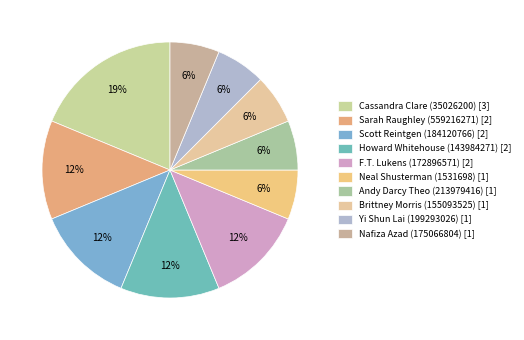

True or false: Brittney Morris (155093525) accounts for 6% of the total.

True